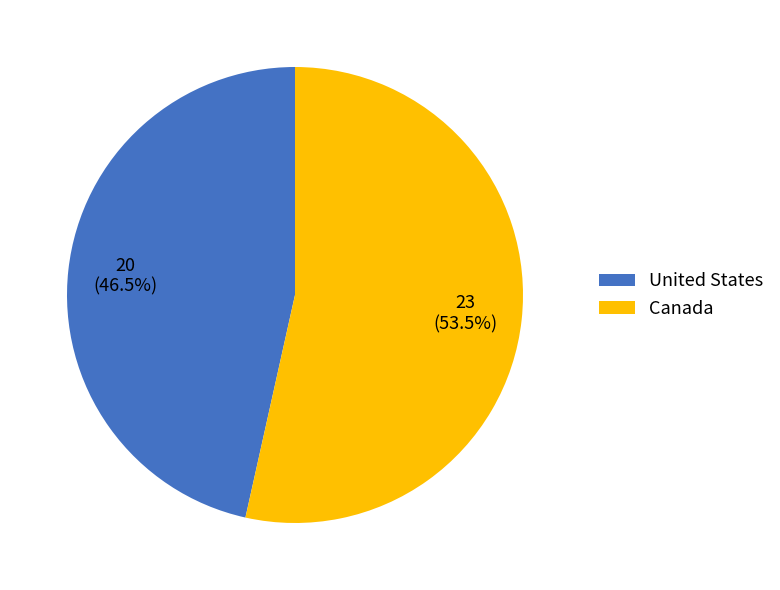

Is the sum of United States and Canada greater than half?

Yes